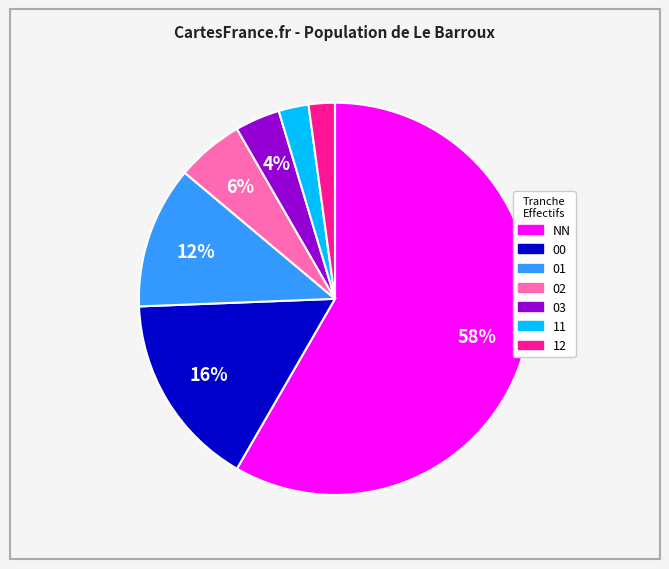

Approximately how many times larger is the value at 00 compared to NN?

0.3